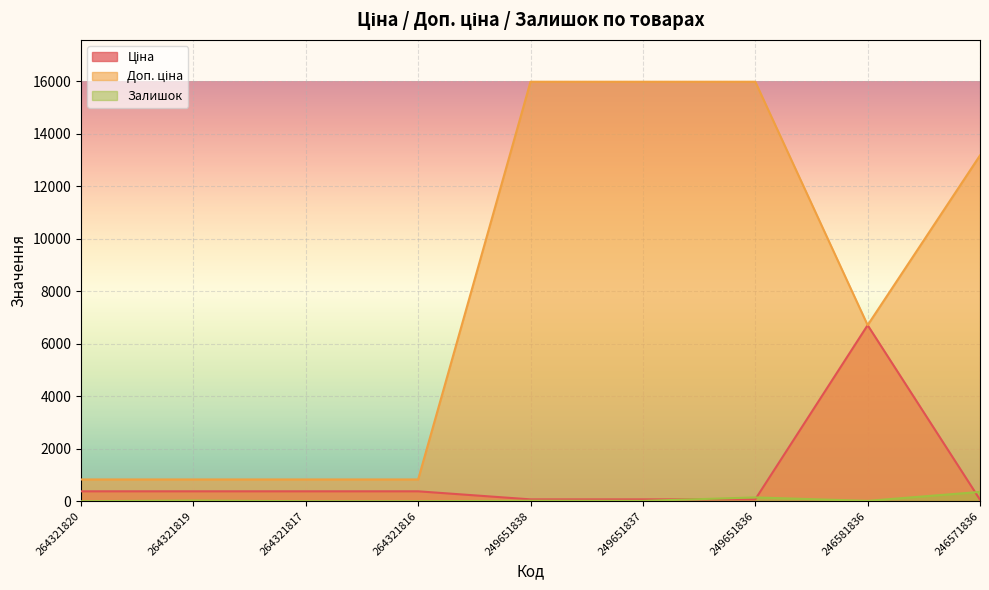

At which category is the sum across all series the highest?

249651836